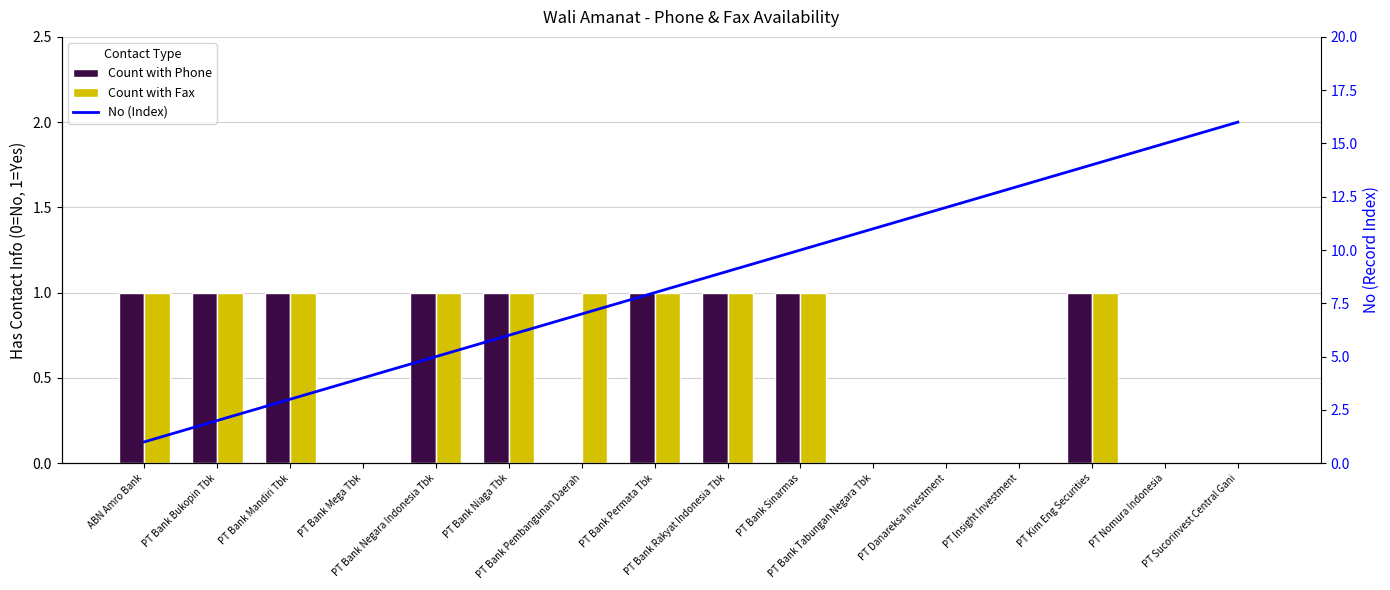

The Count with Phone series shows 1 at PT Bank Rakyat Indonesia Tbk. True or false?

True